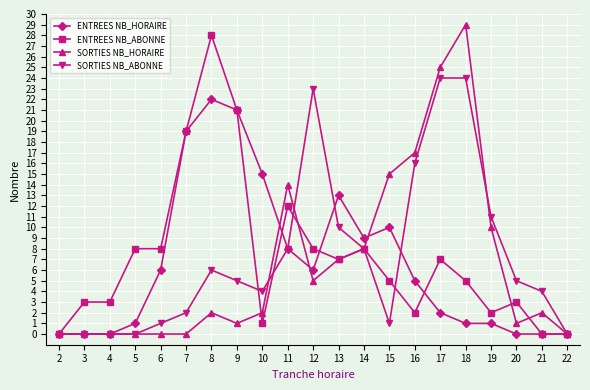

Is this an area chart (filled region under the line)?

No